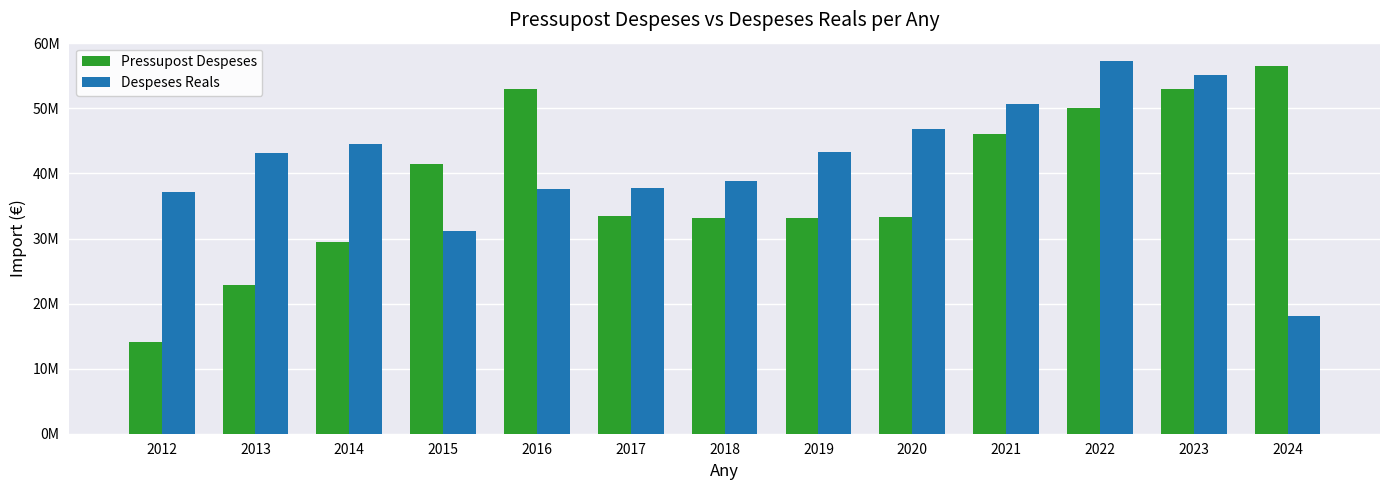

Reading right to left, what are all the values shown in this chart?

Pressupost Despeses: 2024=56562263.0	2023=53000000.0	2022=50000000.0	2021=46116883.0	2020=33284294.0	2019=33172672.0	2018=33110563.0	2017=33534120.0	2016=52974211.0	2015=41395237.0	2014=29403505.0	2013=22878492.0	2012=14102944.0
Despeses Reals: 2024=18087817.6	2023=55205605.9	2022=57238221.7	2021=50681557.9	2020=46880514.7	2019=43241346.5	2018=38863913.8	2017=37775938.9	2016=37637637.8	2015=31086076.4	2014=44483702.1	2013=43099059.9	2012=37188259.3